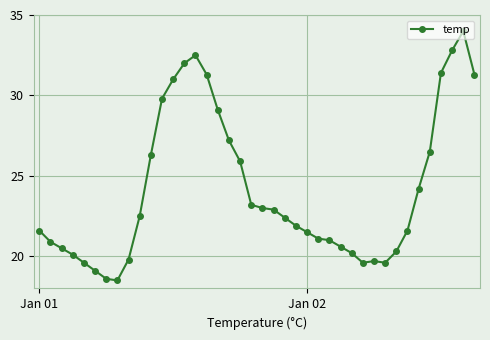

What is the value of the 31st point from the left?

19.7